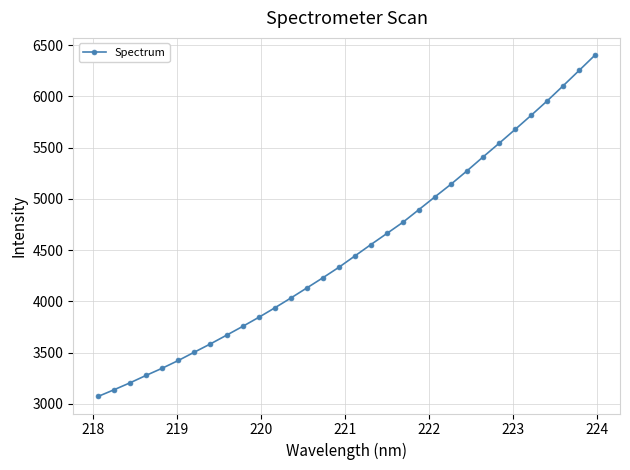

What is the value of the 5th point from the left?

3348.9